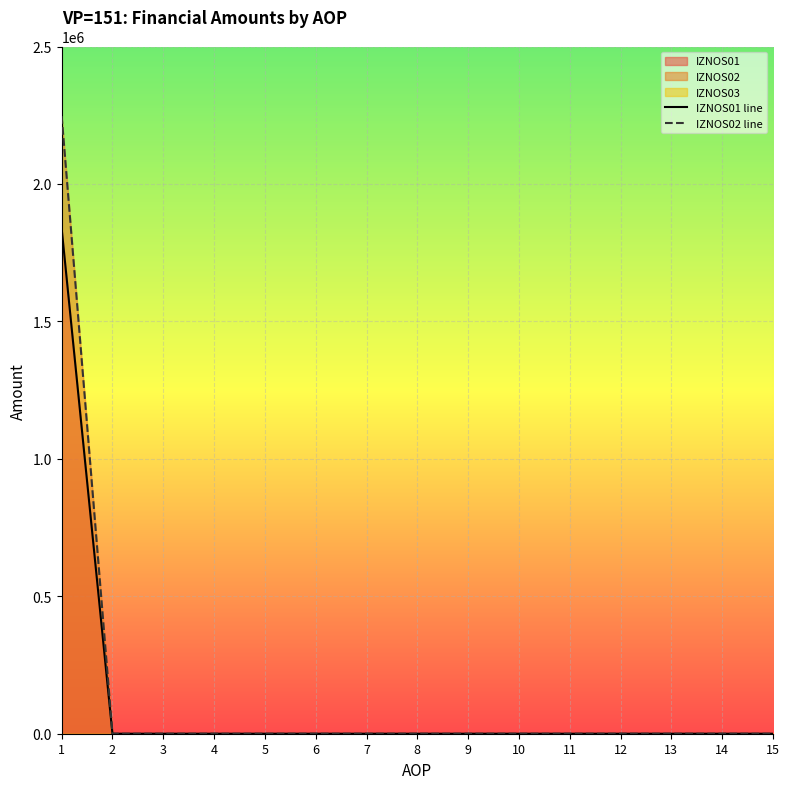

Which series has the largest total across all categories?

IZNOS02 line